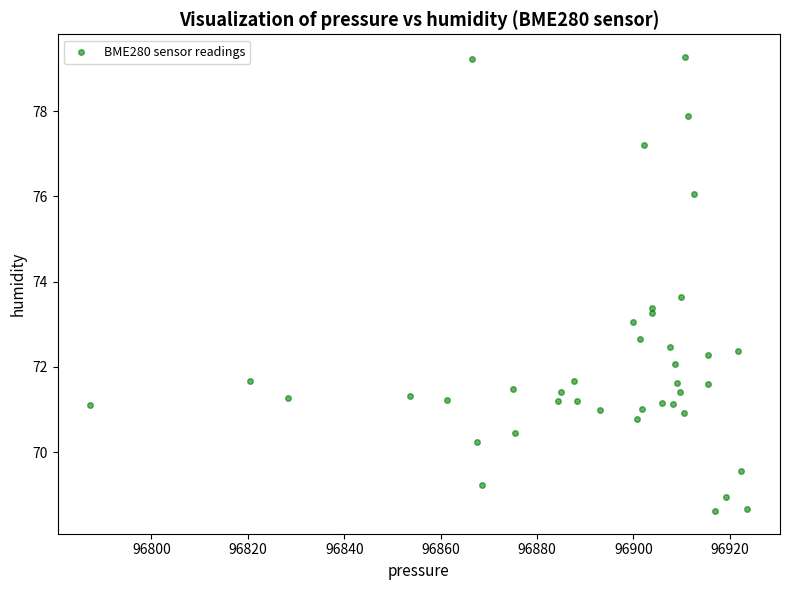

What is the range of X values (max minus min)?

136.3